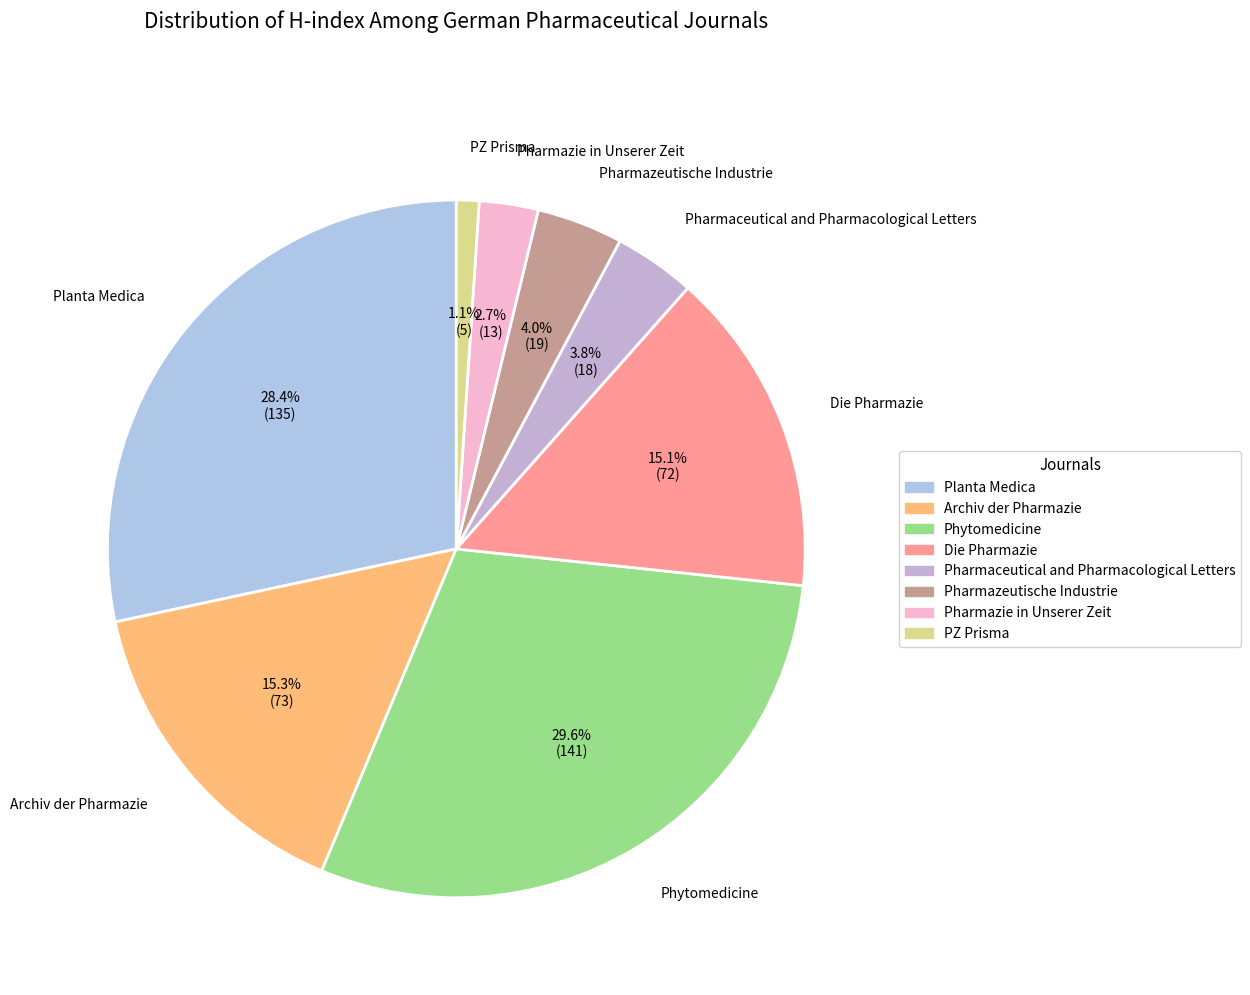

What is the smallest slice in the pie chart?

PZ Prisma